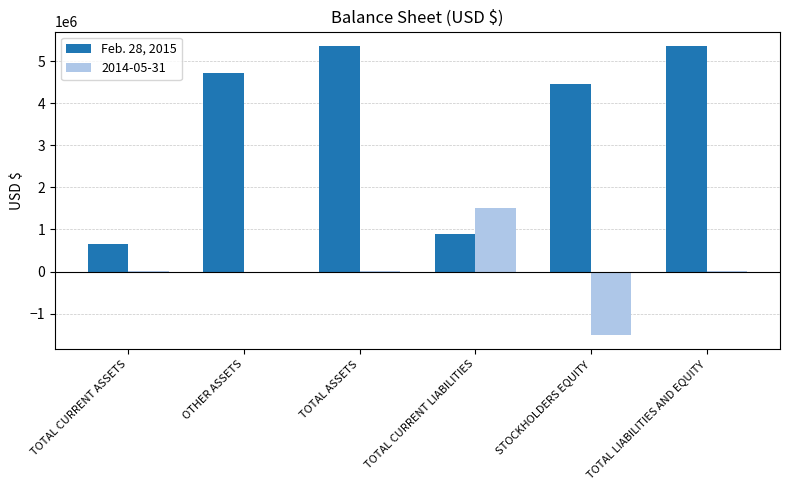

Is it true that Feb. 28, 2015 equals 7584773 at TOTAL ASSETS?

False